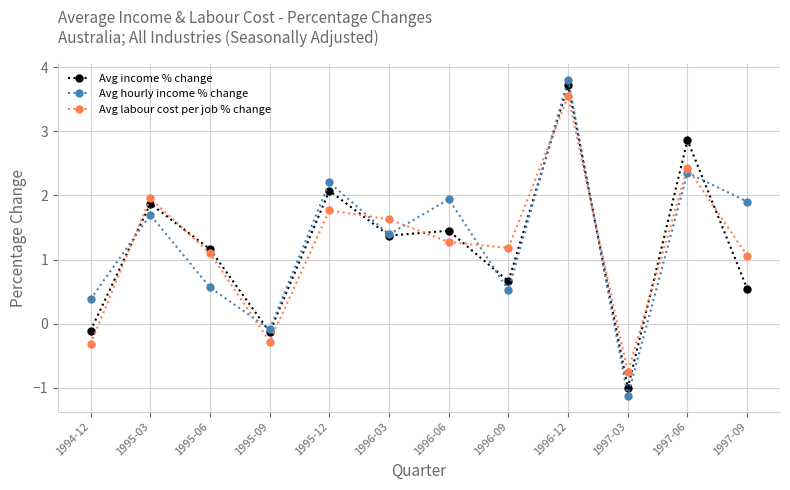

What are all the series names shown in the legend?

Avg income % change, Avg hourly income % change, Avg labour cost per job % change